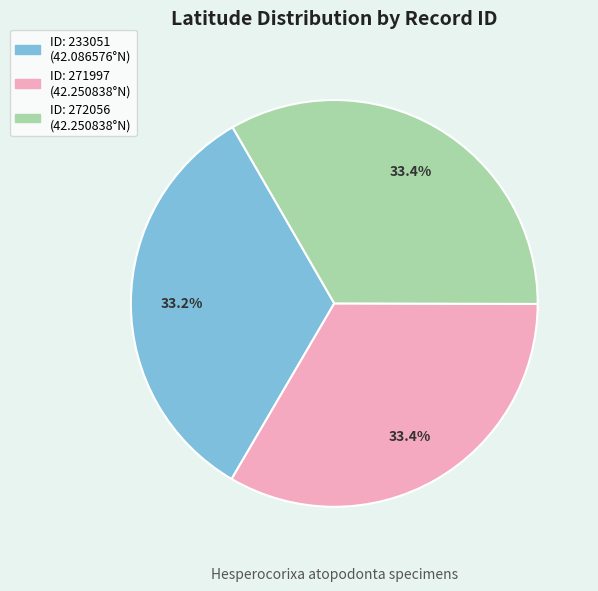

Does any single category account for the majority?

No